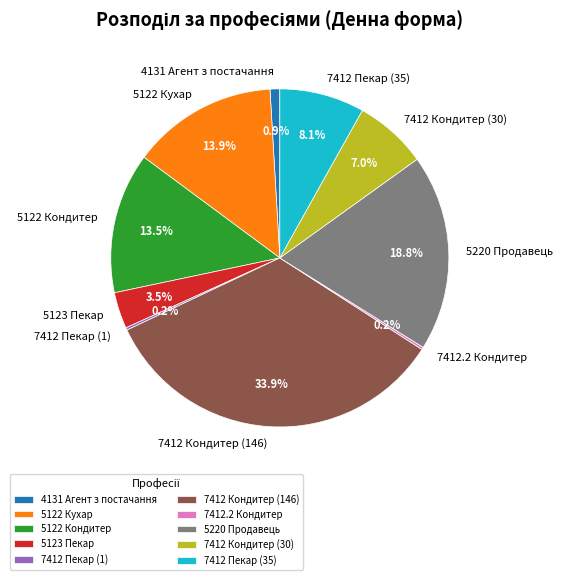

What is the largest slice in the pie chart?

7412 Кондитер (146)